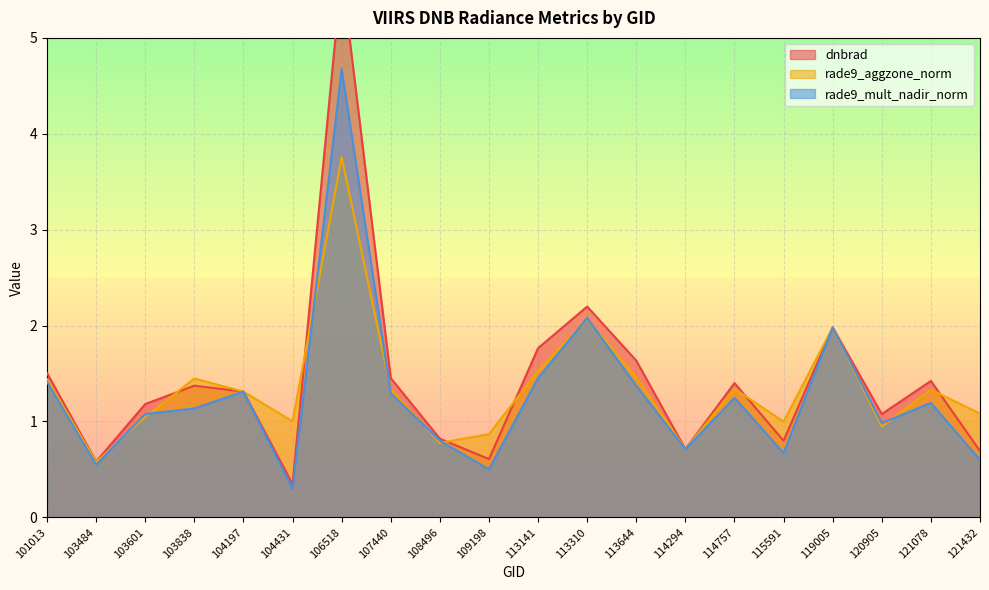

True or false: dnbrad has more than 2 interior local peaks.

True